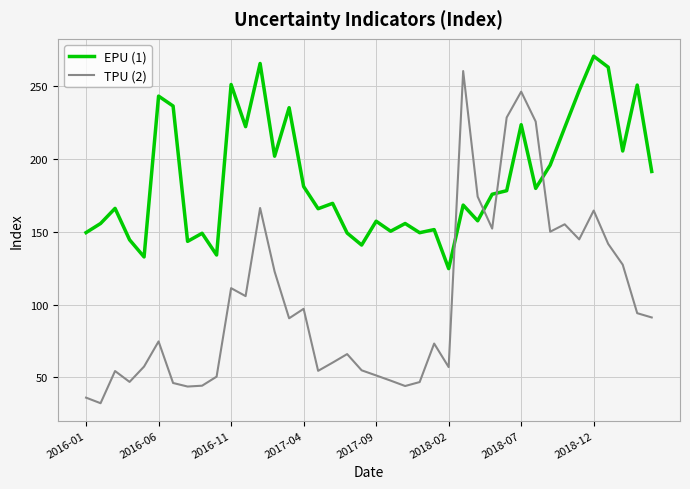

What is the maximum value shown in the chart?

270.8